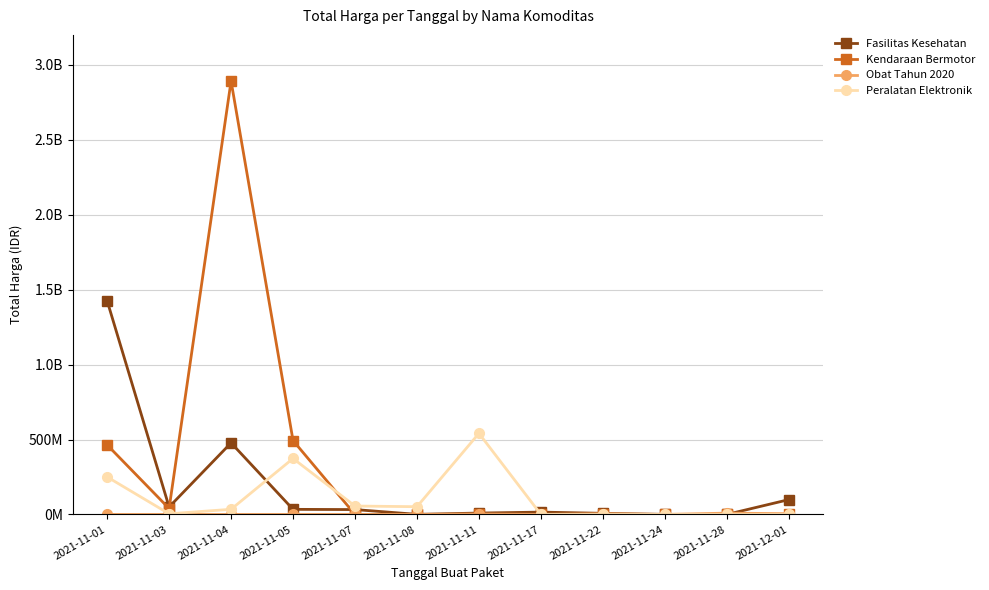

What is the difference between the highest and lowest values at 2021-11-17?

15513960